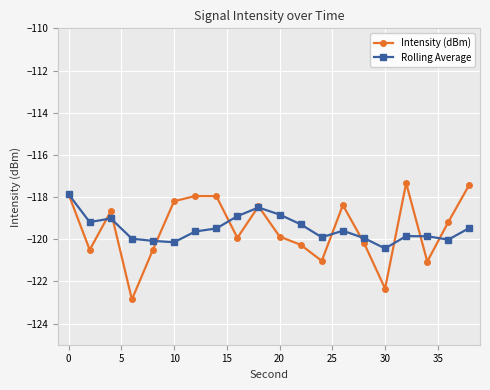

What is the value of the Intensity (dBm) point at the 18th from the left?

-121.1